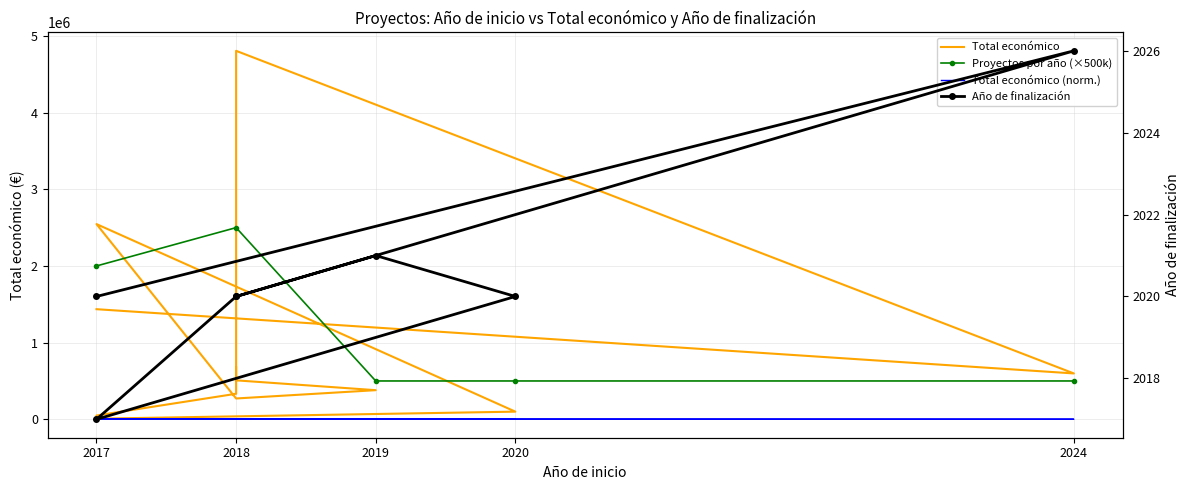

Which category has the lowest value across all series?

2017